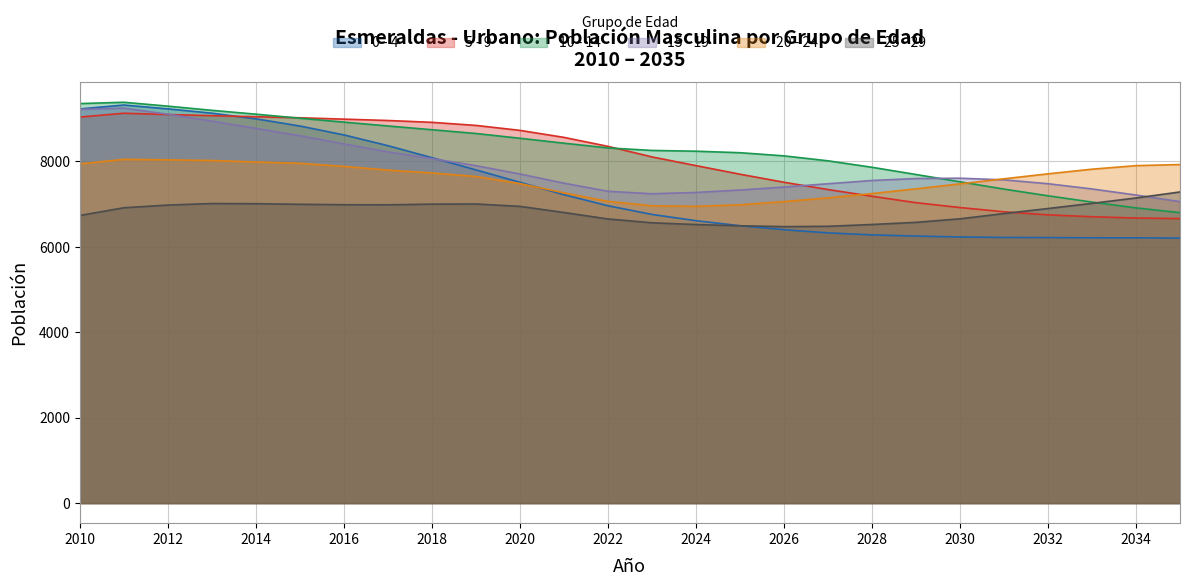

Reading left to right, transcribe all the data shown in this chart.

0 - 4: 9229	9320	9230	9130	8997	8829	8621	8369	8088	7802	7511	7221	6962	6759	6612	6495	6402	6327	6280	6252	6231	6220	6217	6212	6211	6205
5 - 9: 9038	9128	9098	9071	9046	9022	8990	8958	8915	8843	8727	8563	8353	8106	7902	7701	7512	7342	7184	7034	6920	6821	6749	6705	6675	6661
10 - 14: 9354	9385	9294	9196	9106	9011	8920	8830	8742	8654	8542	8427	8316	8257	8239	8204	8130	8014	7863	7694	7523	7352	7195	7048	6912	6801
15 - 19: 9218	9247	9106	8944	8774	8602	8410	8223	8066	7901	7706	7491	7301	7243	7273	7330	7400	7477	7553	7599	7607	7568	7478	7355	7213	7059
20 - 24: 7941	8048	8037	8021	7987	7956	7883	7797	7729	7648	7481	7264	7064	6961	6948	6984	7059	7147	7247	7358	7474	7593	7709	7818	7901	7927
25 - 29: 6734	6915	6978	7014	7010	6996	6986	6984	7000	7003	6948	6804	6653	6563	6522	6493	6473	6481	6523	6573	6656	6779	6897	7018	7144	7285